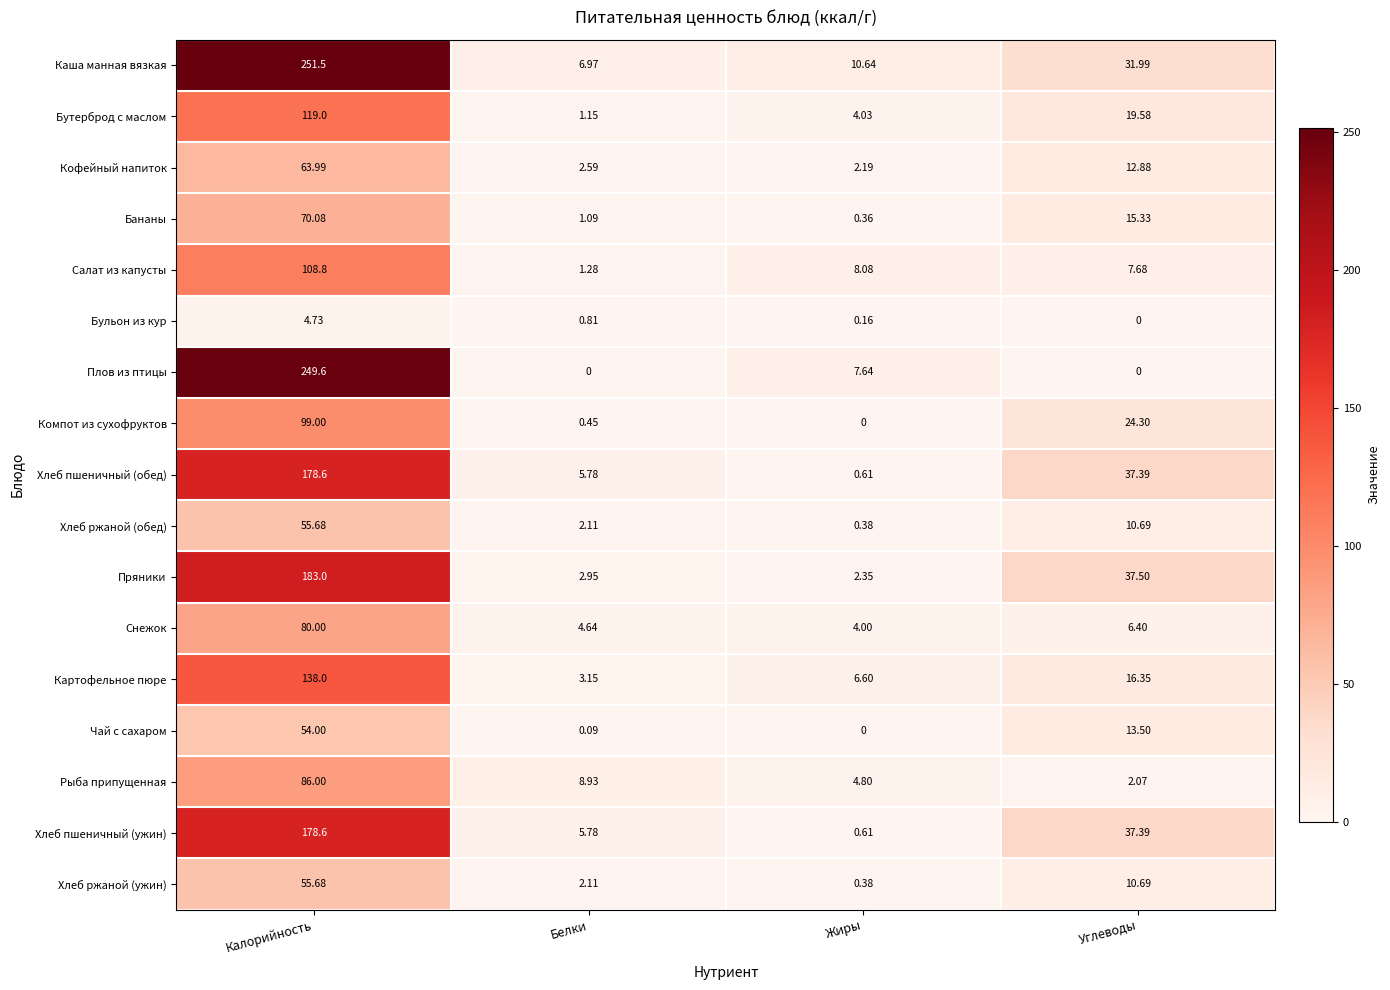

Between Белки and Углеводы, which series saw the biggest shift?

Пряники